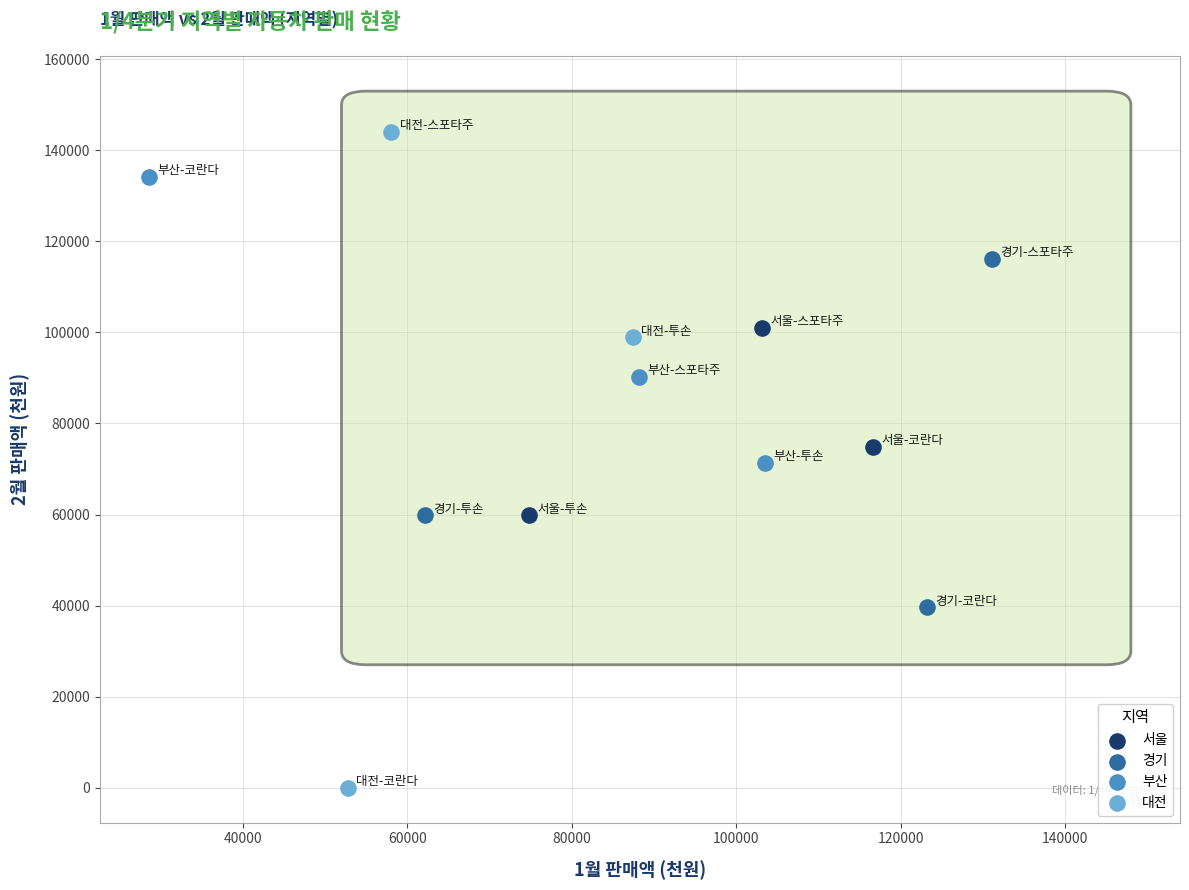

What are all the series names shown in the legend?

서울, 경기, 부산, 대전